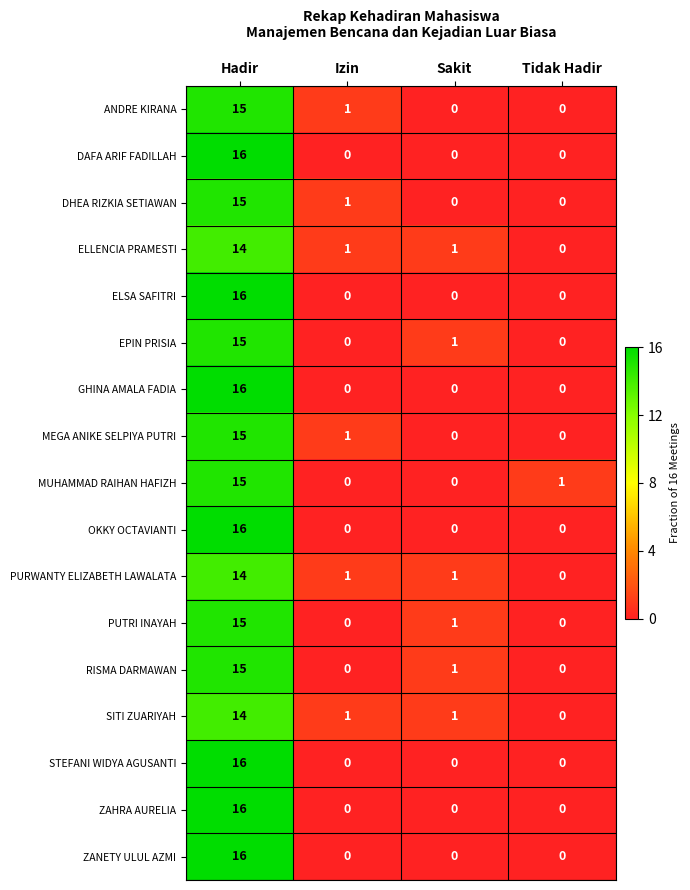

The SITI ZUARIYAH series shows 19 at Hadir. True or false?

False